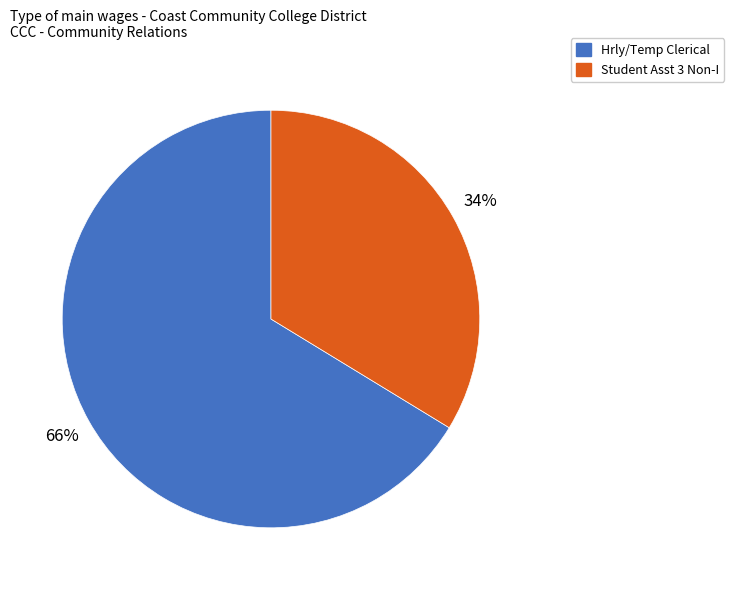

How many segments does this pie chart have?

2